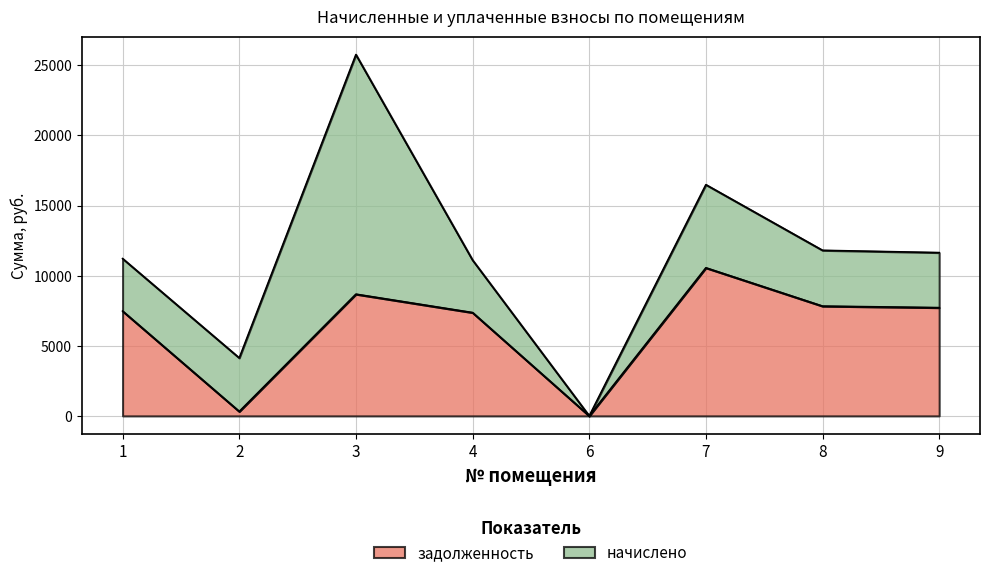

What is the highest value of the задолженность series?

10561.5